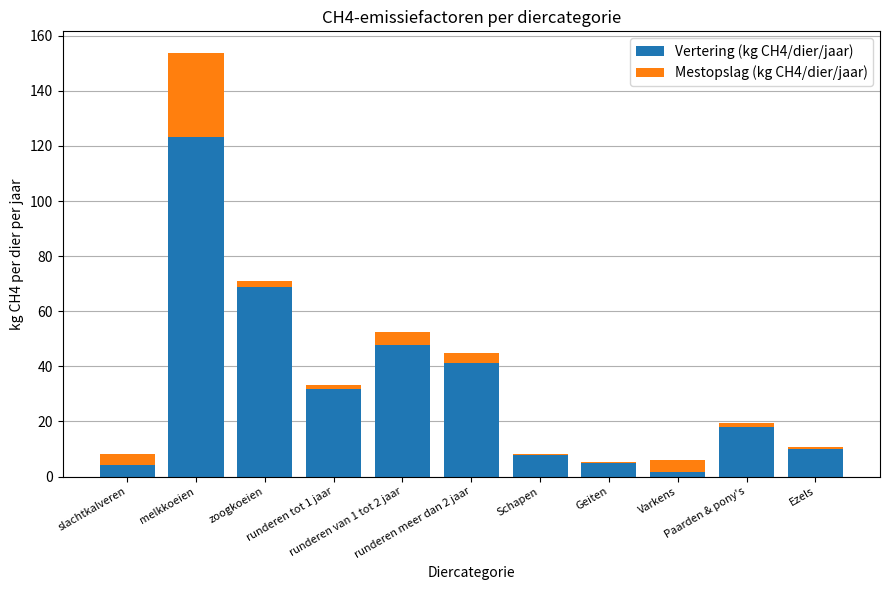

What is the sum of all Vertering (kg CH4/dier/jaar) values?

359.8